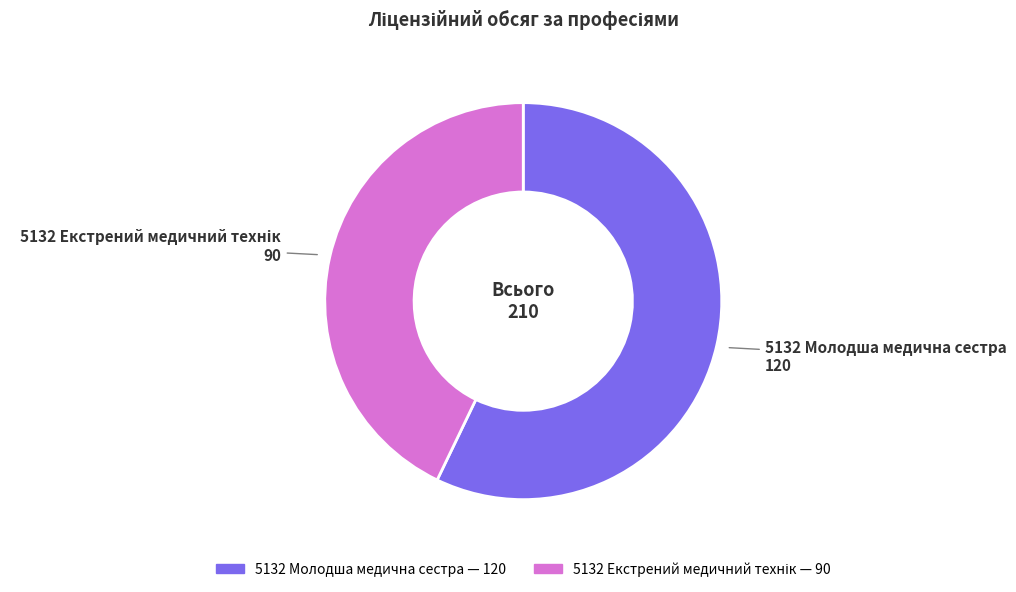

Which slice is the largest?

5132 Молодша медична сестра